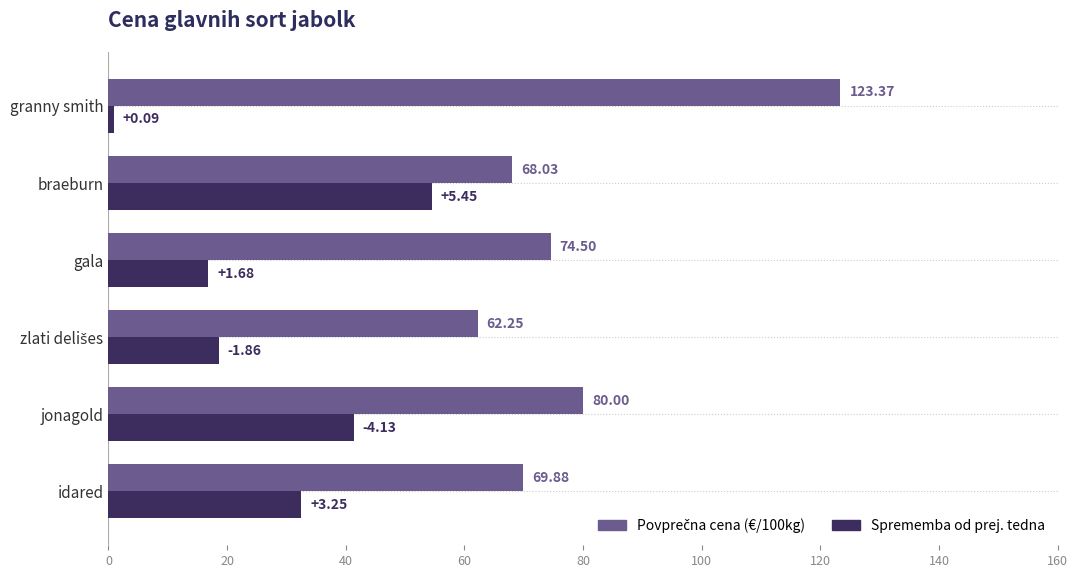

Count the number of data series in this chart.

2